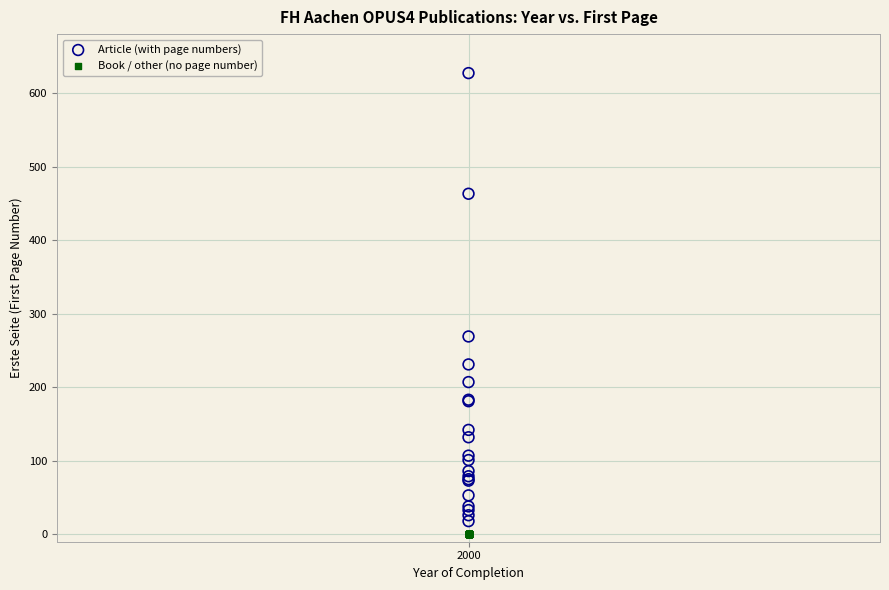

Which series contains the highest Y value?

Article (with page numbers)